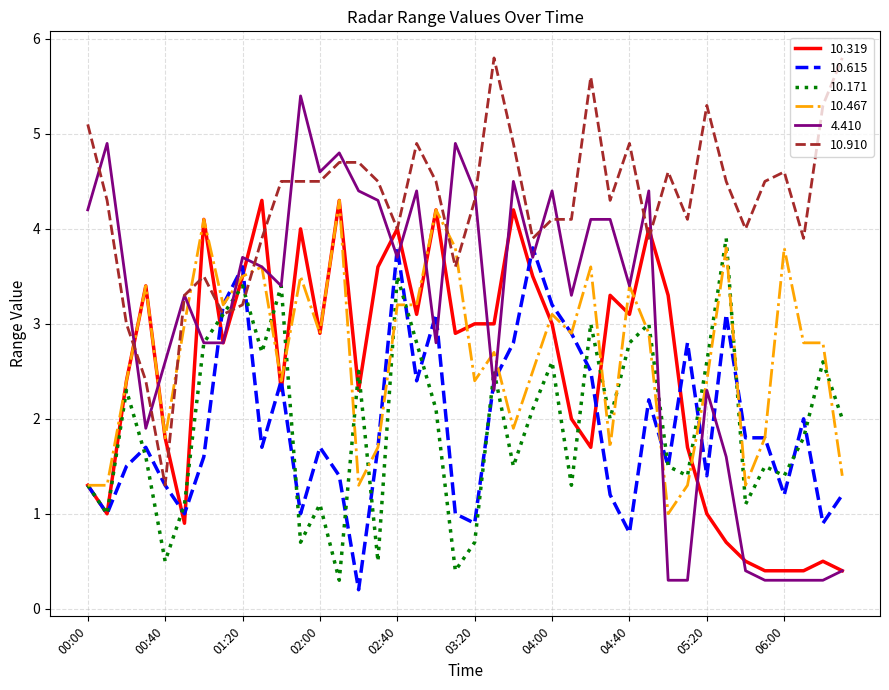

Which series has the widest spread of values?

4.410